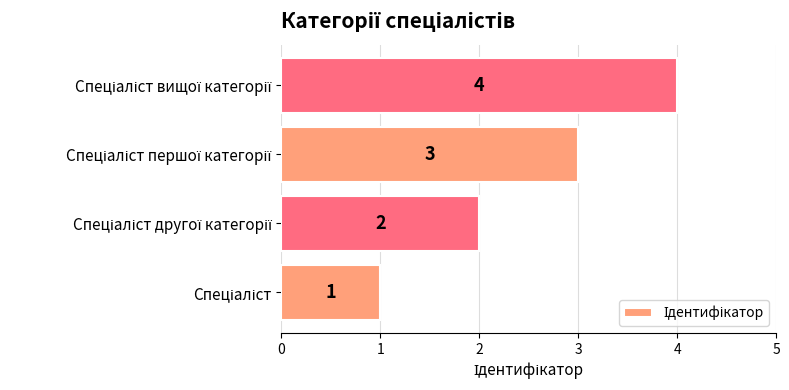

Are the bars grouped side by side (vs. stacked)?

No